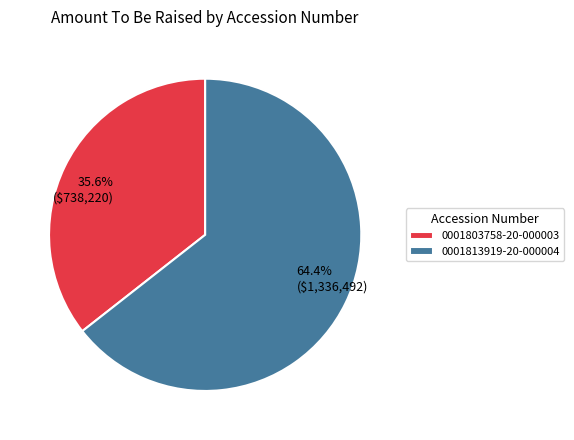

To the nearest percent, what is the combined percentage of 0001803758-20-000003 and 0001813919-20-000004?

100%